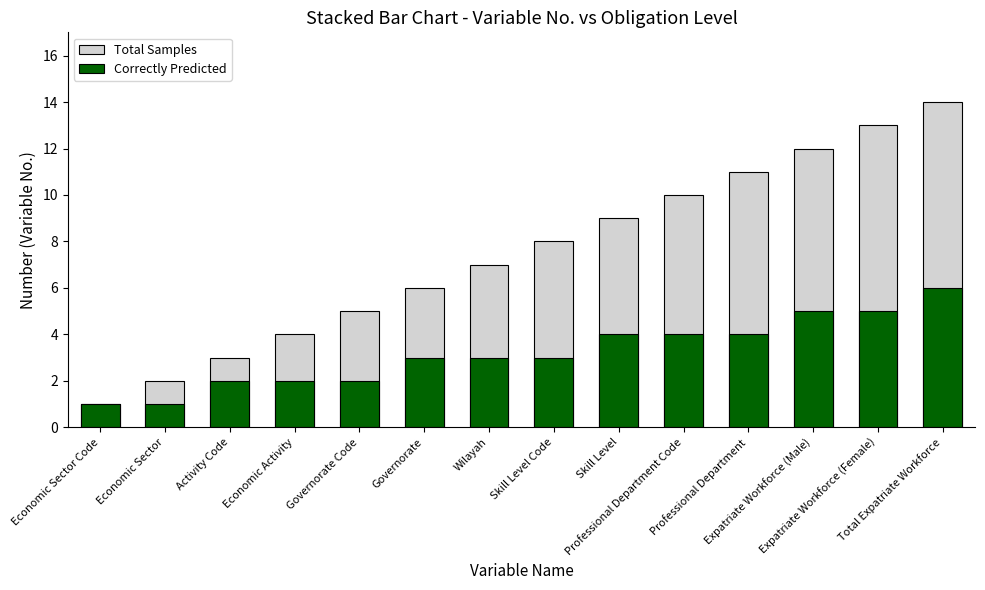

Between Economic Activity and Governorate, which is larger?

Governorate